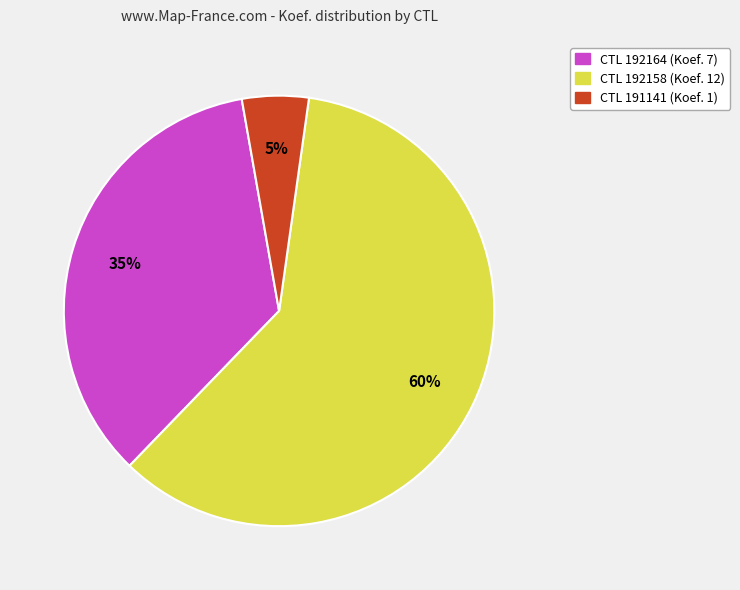

To the nearest percent, what is the difference between the largest and smallest slice percentages?

55%